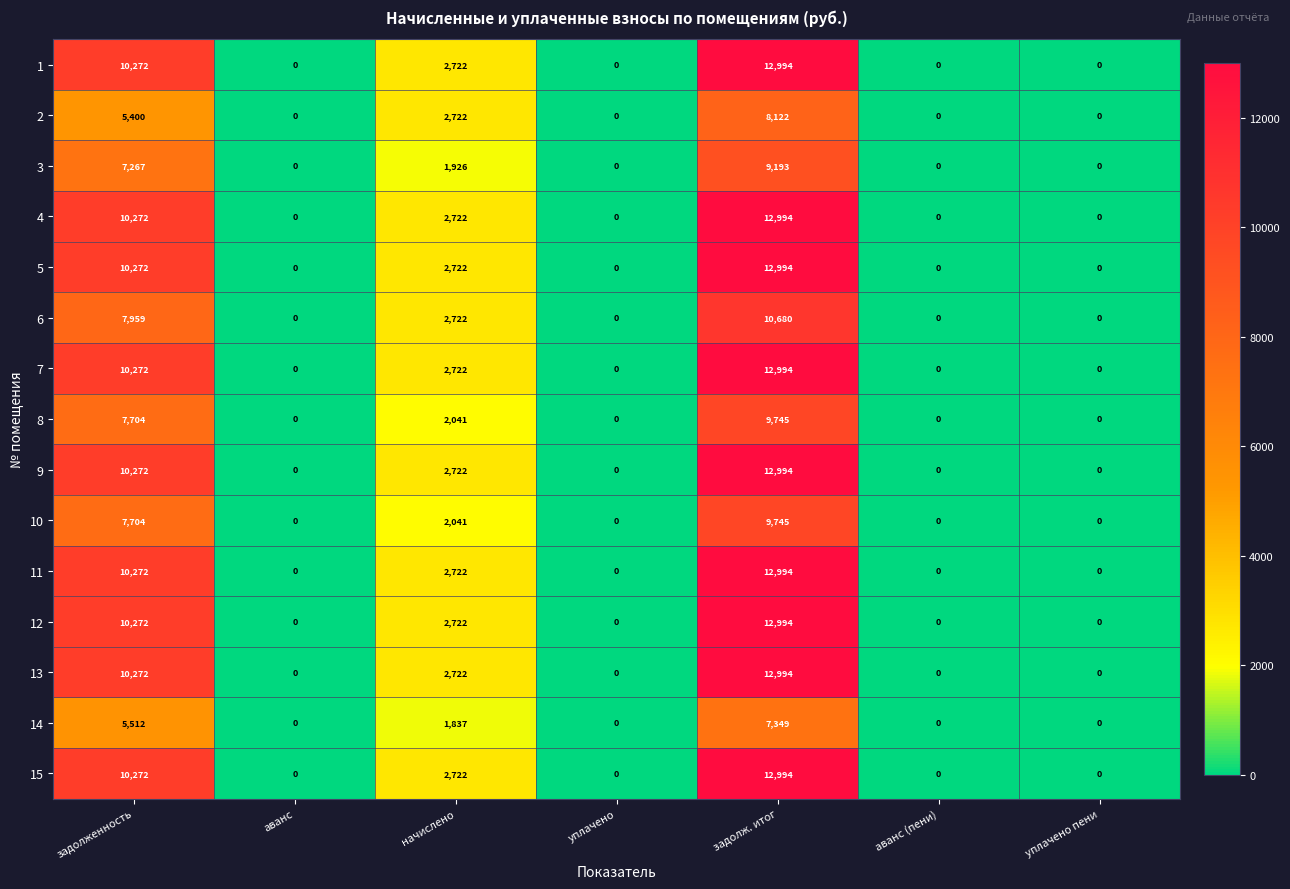

The value of 3 at аванс is 0. True or false?

True